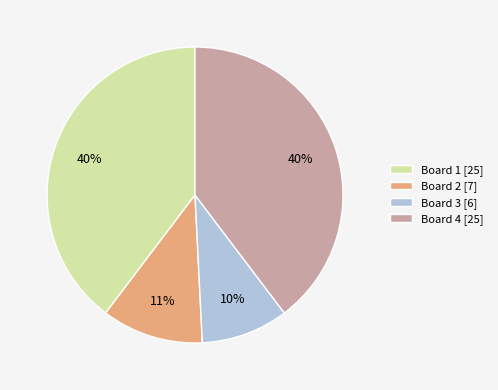

How many segments does this pie chart have?

4